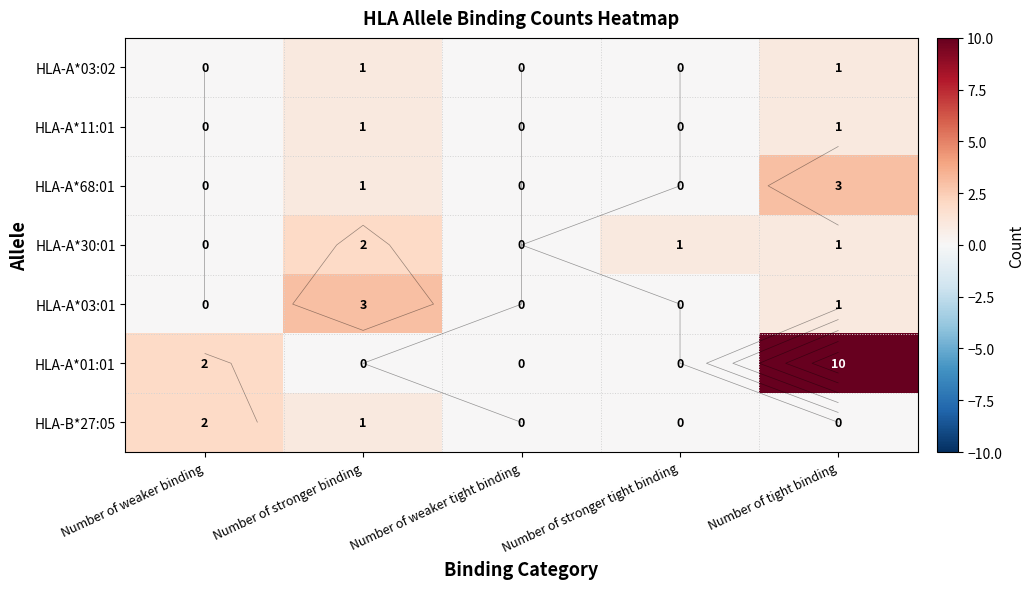

What is the total value across all series at Number of weaker binding?

4